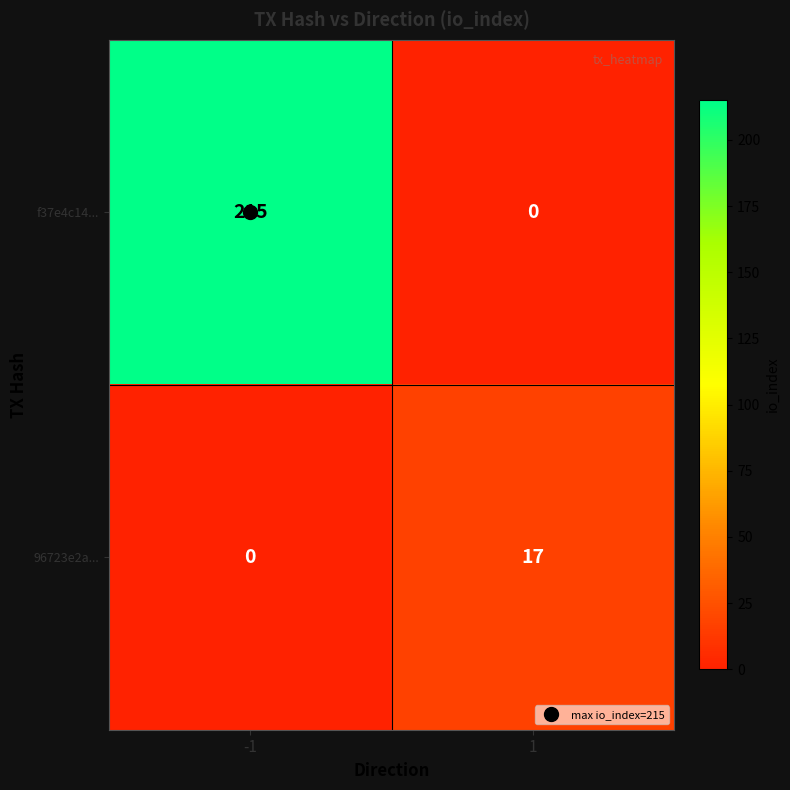

List the series in order of their peak value, lowest first.

96723e2a..., f37e4c14...